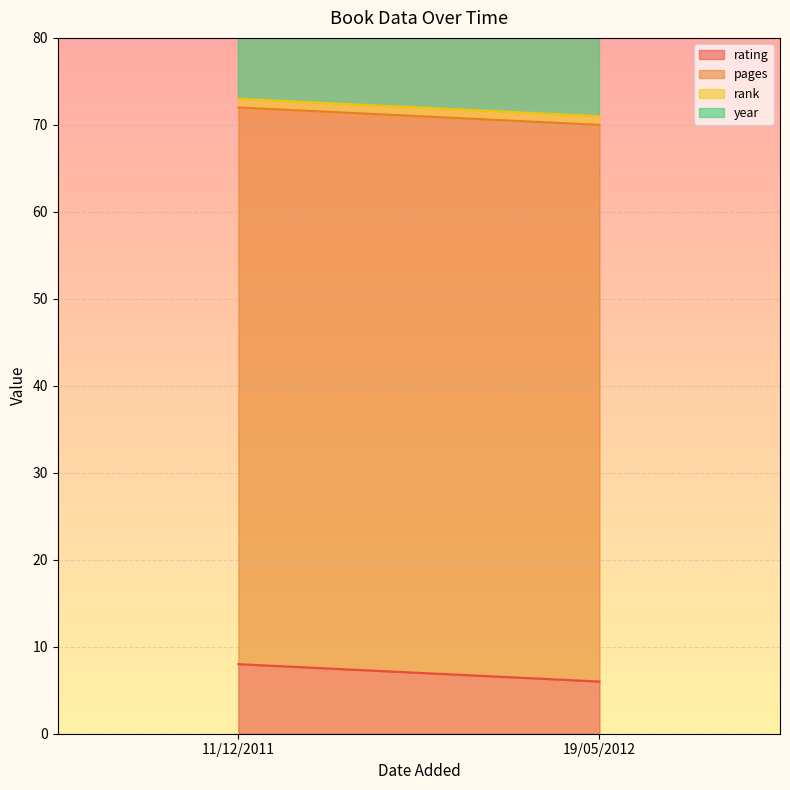

What is the average value of the rank series?

1